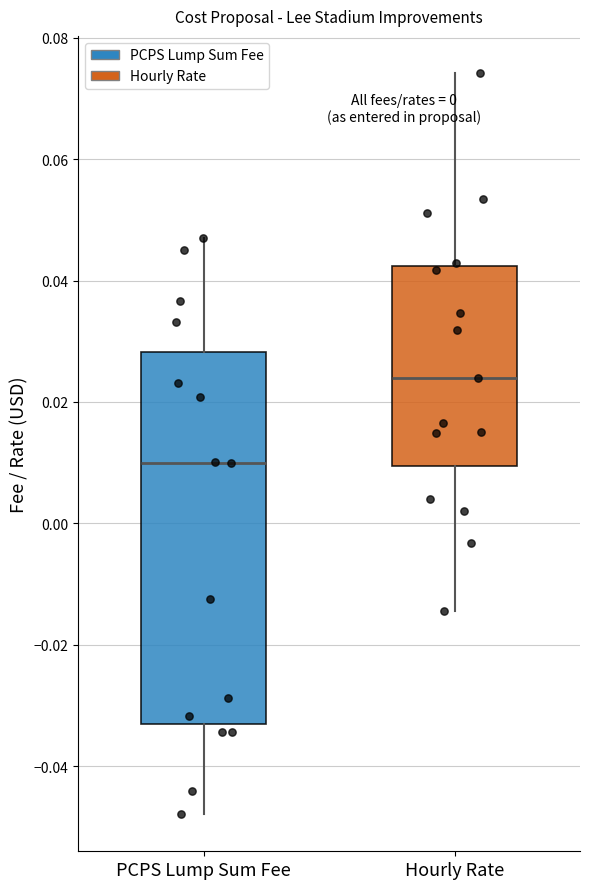

Comparing the boxes themselves (not the whiskers), which one is the tallest?

PCPS Lump Sum Fee